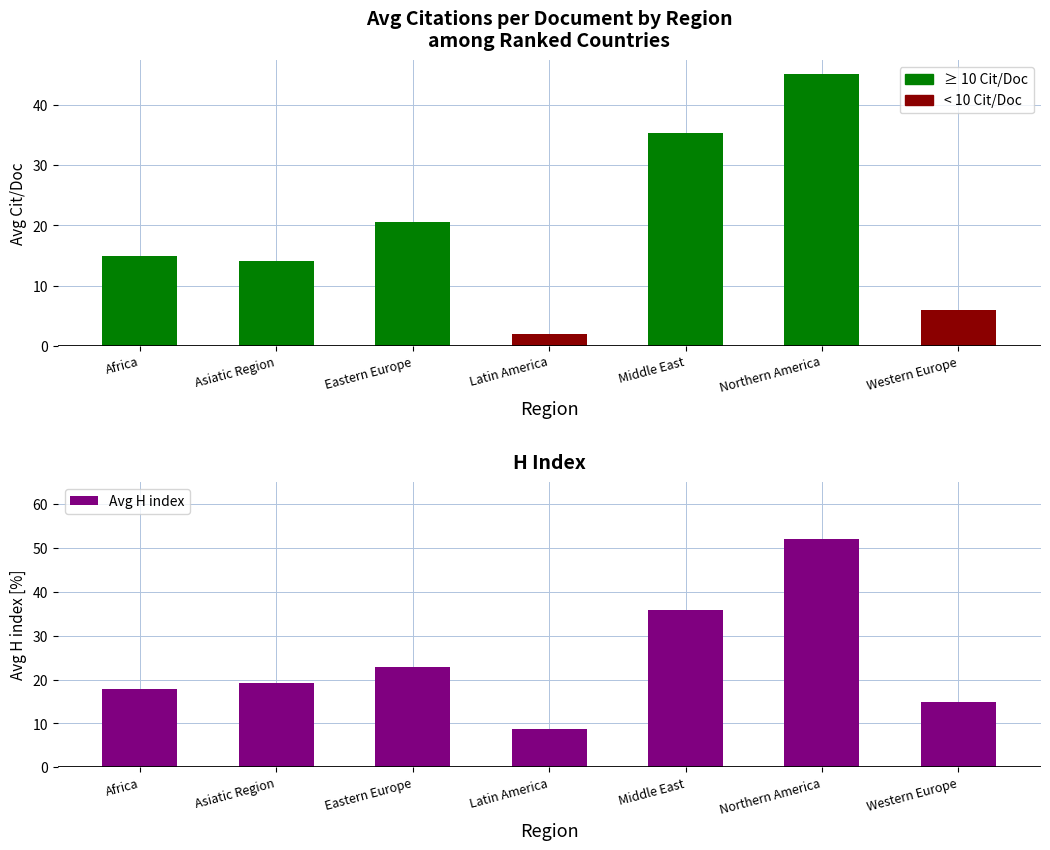

Which series has the largest range (max minus min)?

Avg H index